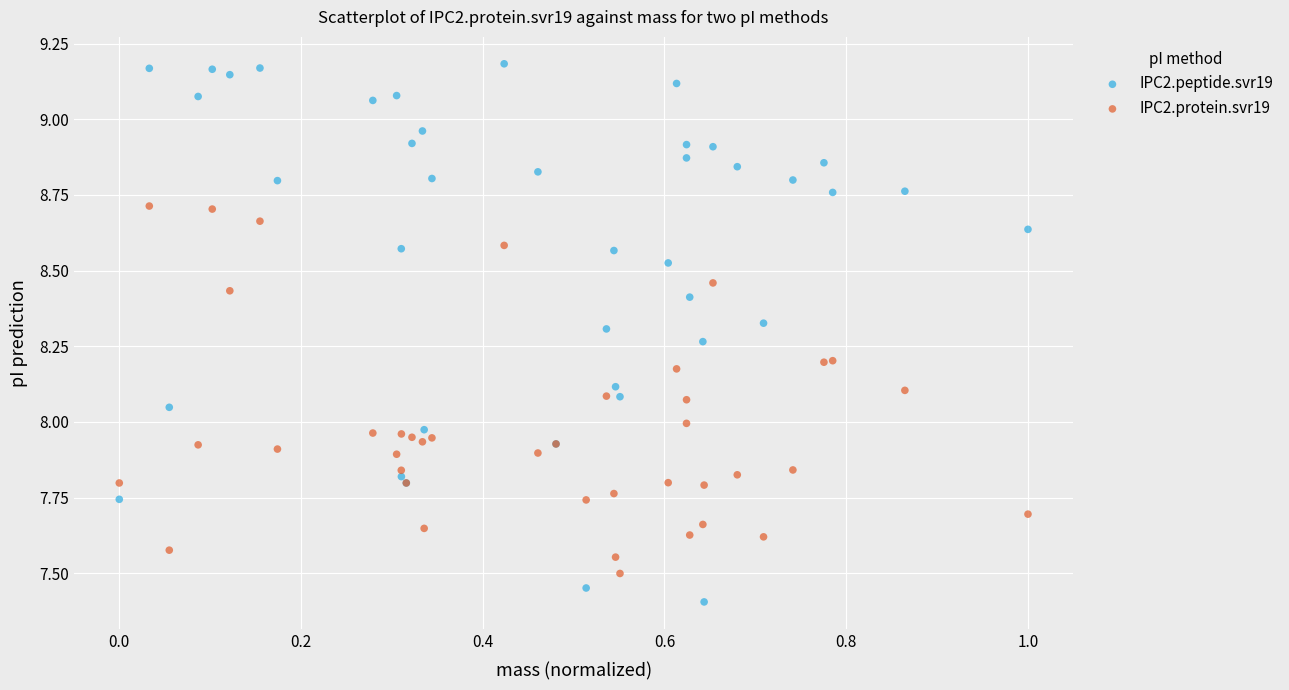

Which series contains the lowest Y value?

IPC2.peptide.svr19